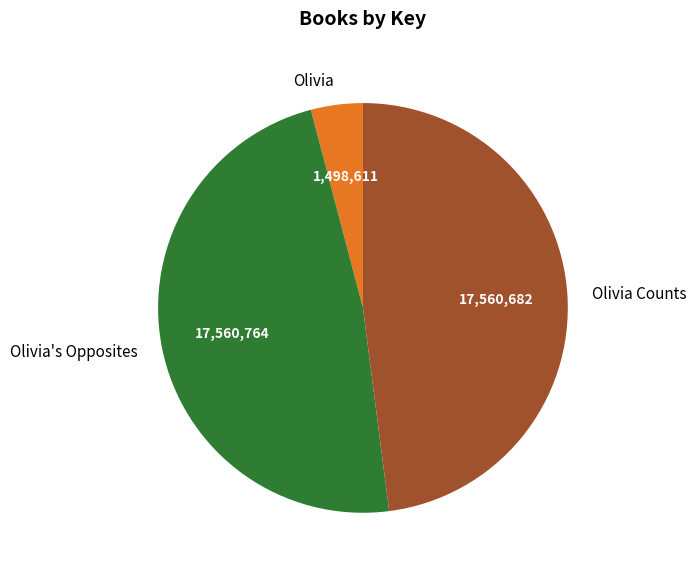

True or false: Olivia's Opposites accounts for 43% of the total.

False